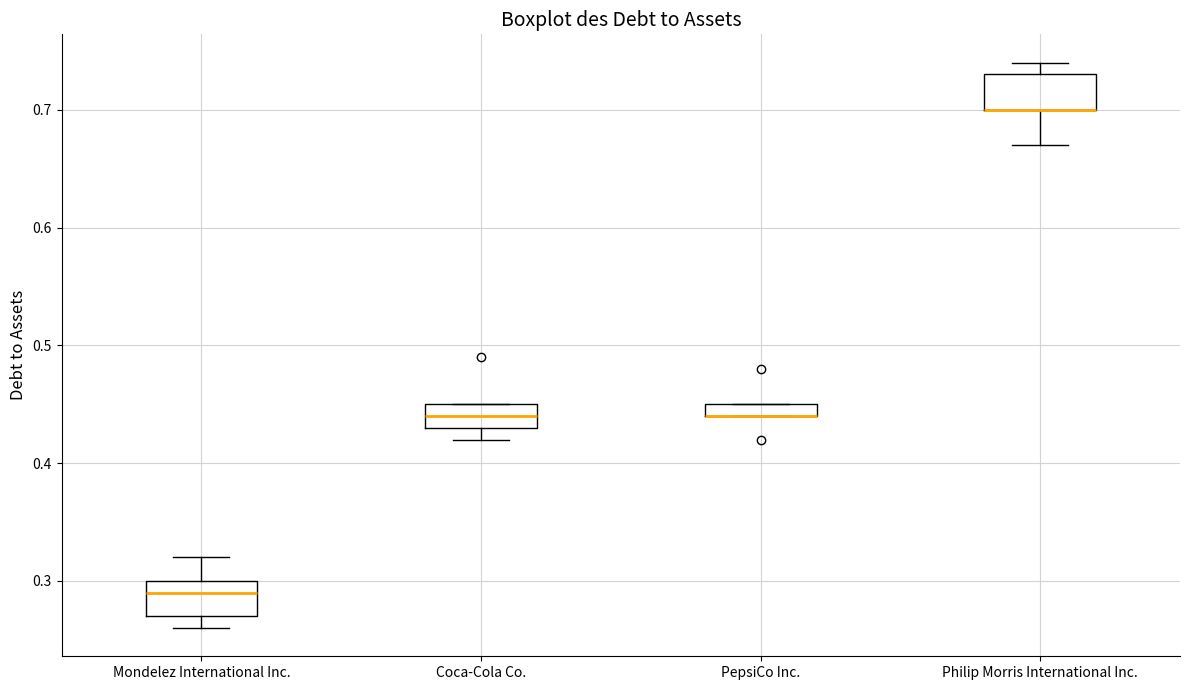

Where is the upper edge of the box for Coca-Cola Co. on the y-axis? The values are not printed on the chart, so give them approximately, as read against the axis.

0.45